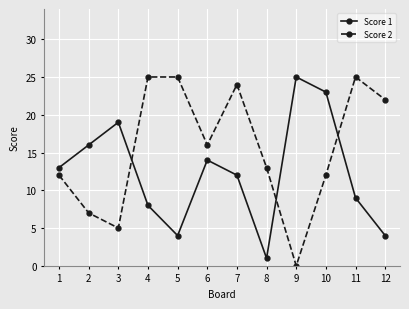

How many times do Score 1 and Score 2 cross each other?

3